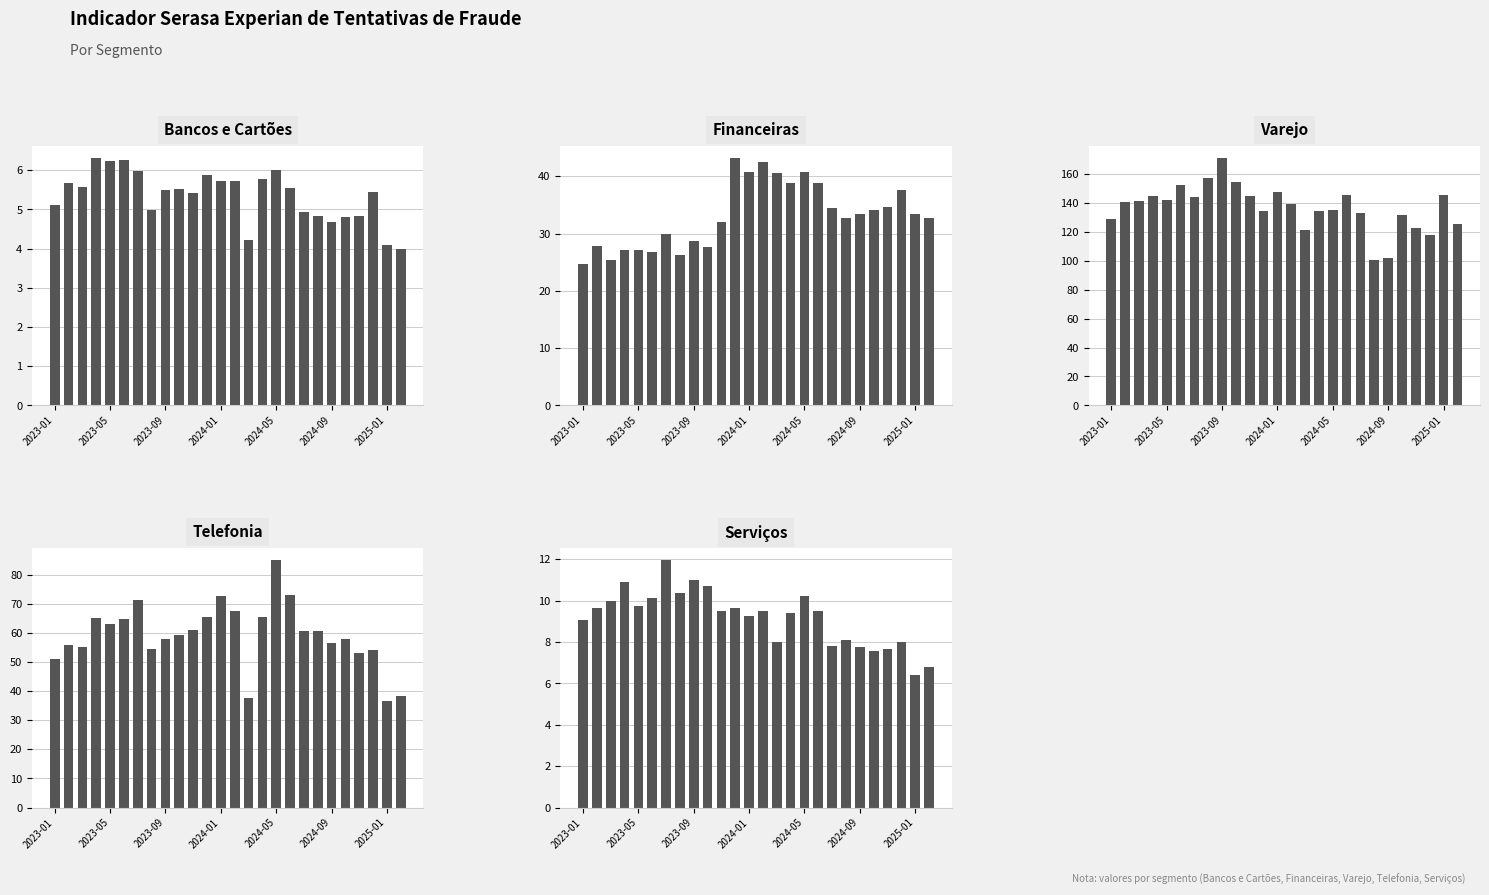

Between 2023-09 and 19, which series saw the biggest shift?

Varejo